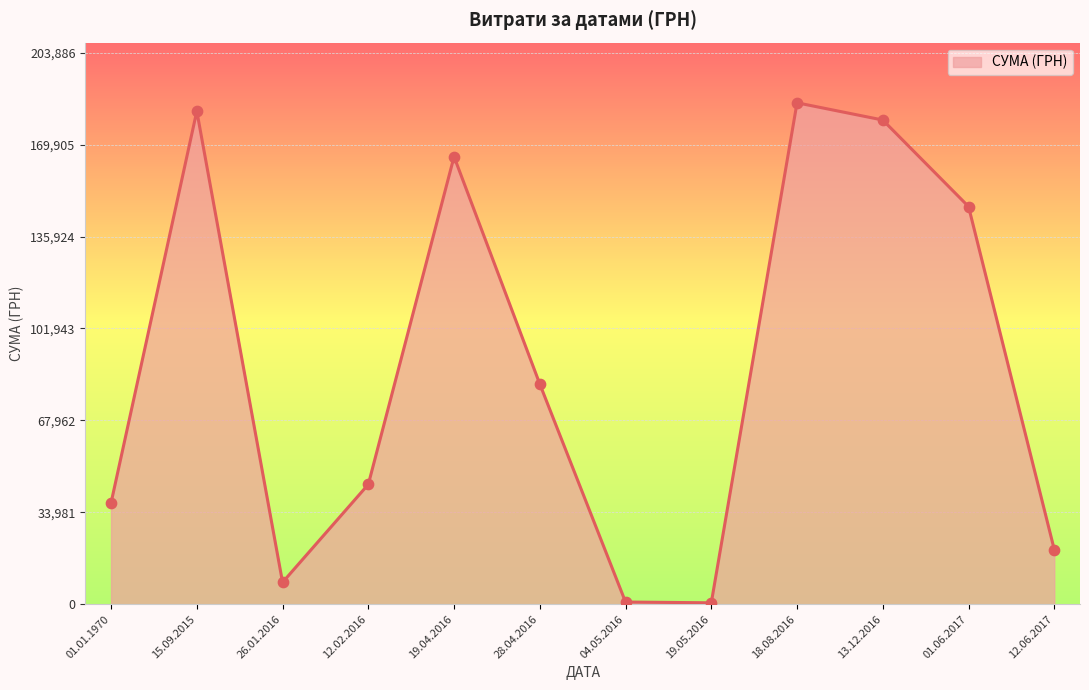

Approximately how many times larger is the value at 19.04.2016 compared to 12.02.2016?

3.7